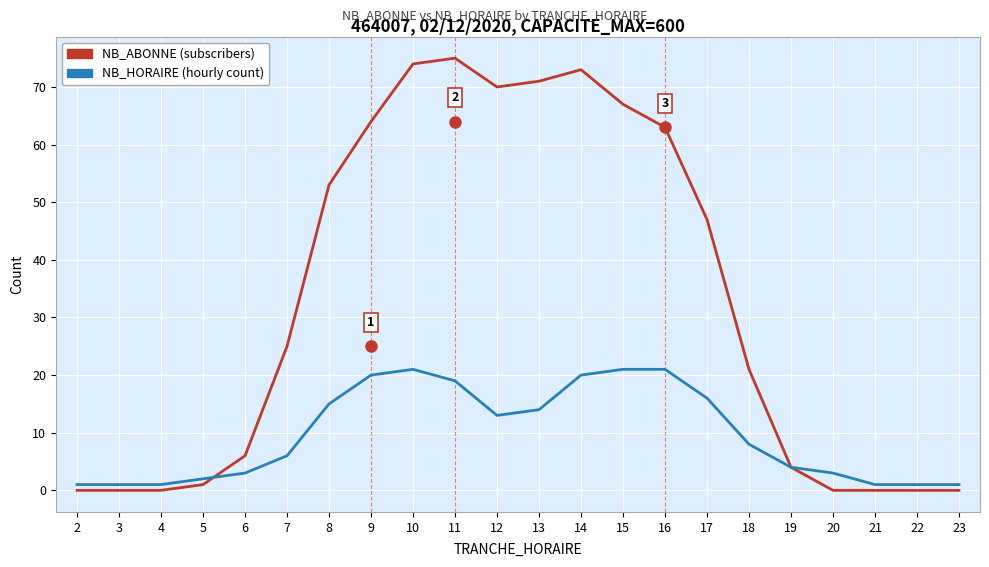

What is the greatest value displayed?

75